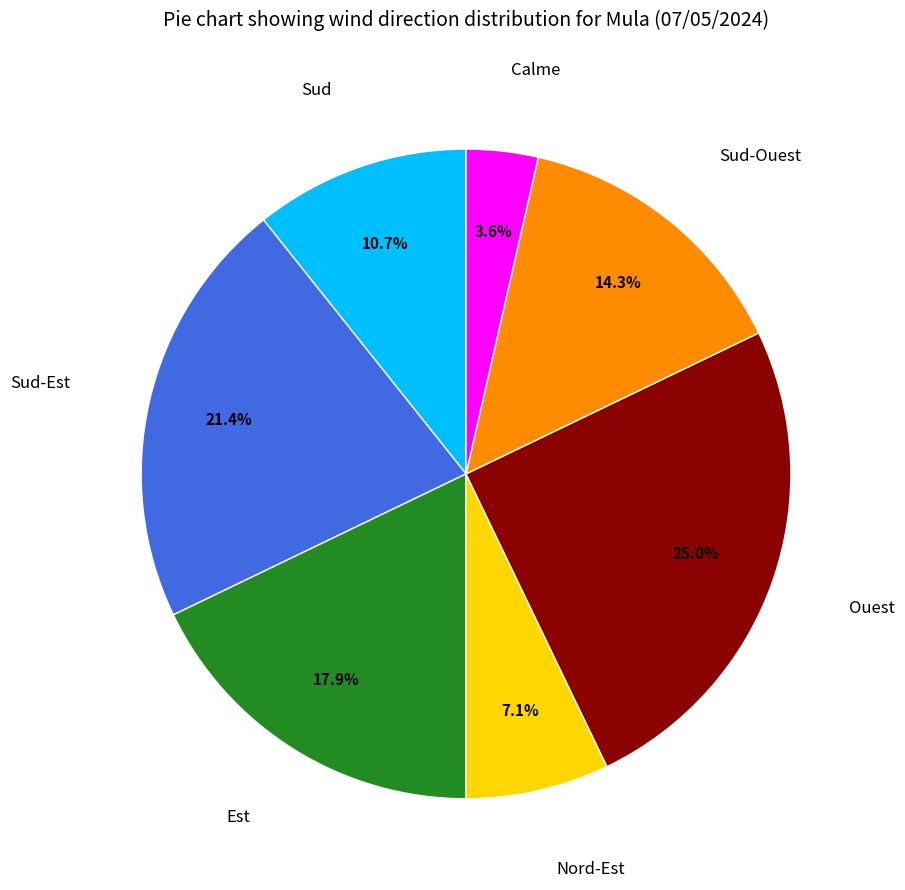

Is there any slice that represents more than half of the pie?

No